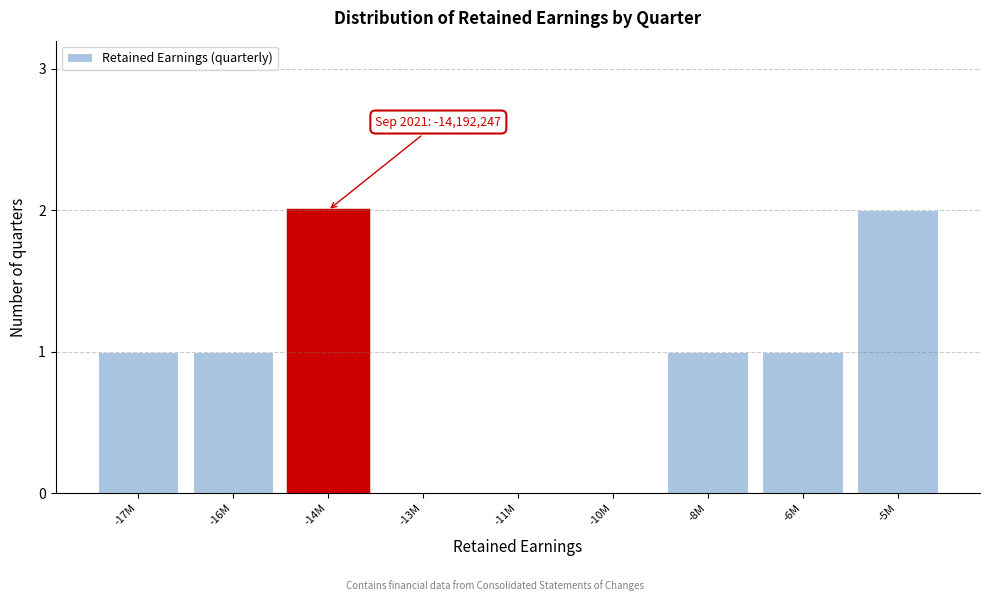

Reading left to right, what are all the values shown in this chart?

-17M=1	-16M=1	-14M=2	-13M=0	-11M=0	-10M=0	-8M=1	-6M=1	-5M=2